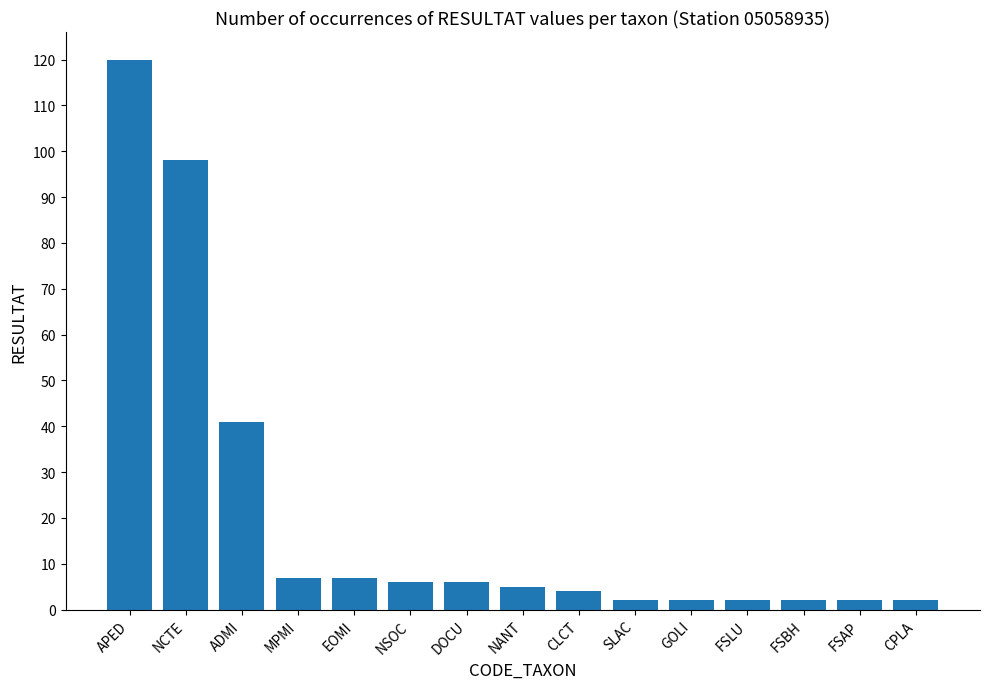

How many bars are there in total?

15